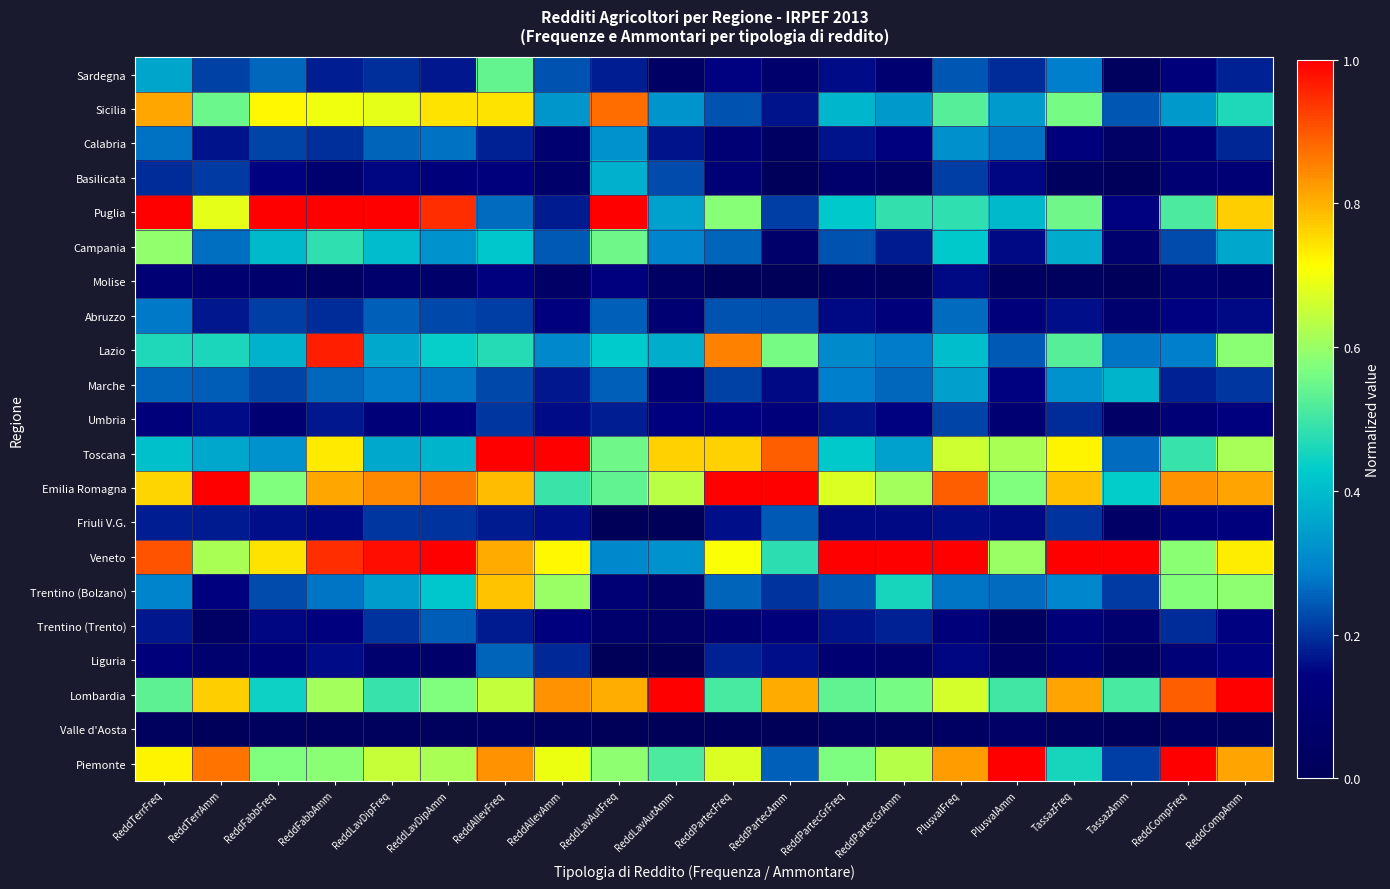

Rank the series by their maximum value, from highest to lowest.

Piemonte, Lombardia, Veneto, Emilia Romagna, Toscana, Puglia, Lazio, Sicilia, Trentino (Bolzano), Campania, Sardegna, Marche, Basilicata, Calabria, Abruzzo, Liguria, Trentino (Trento), Friuli V.G., Umbria, Molise, Valle d'Aosta